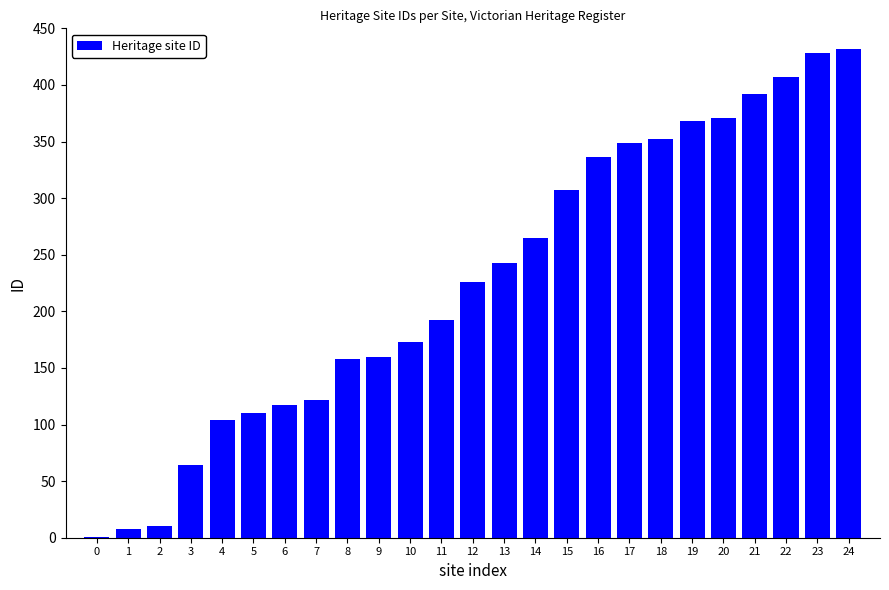

Is it true that the value at 7 is 34?

False